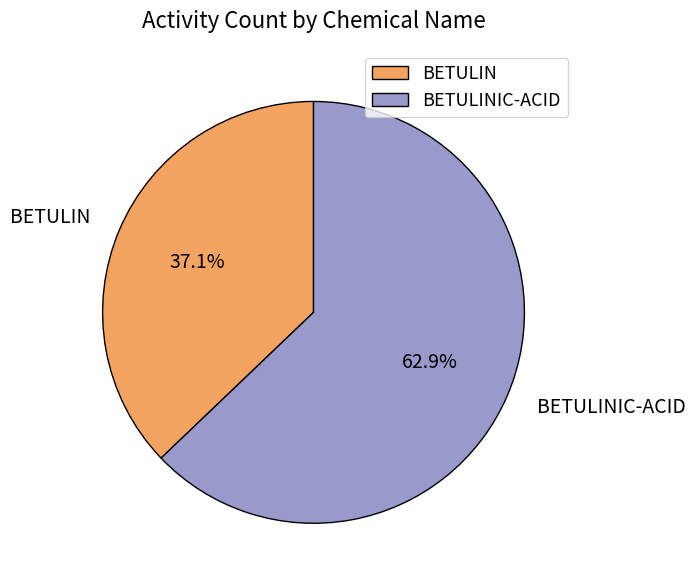

To the nearest percent, what is the average slice percentage?

50%